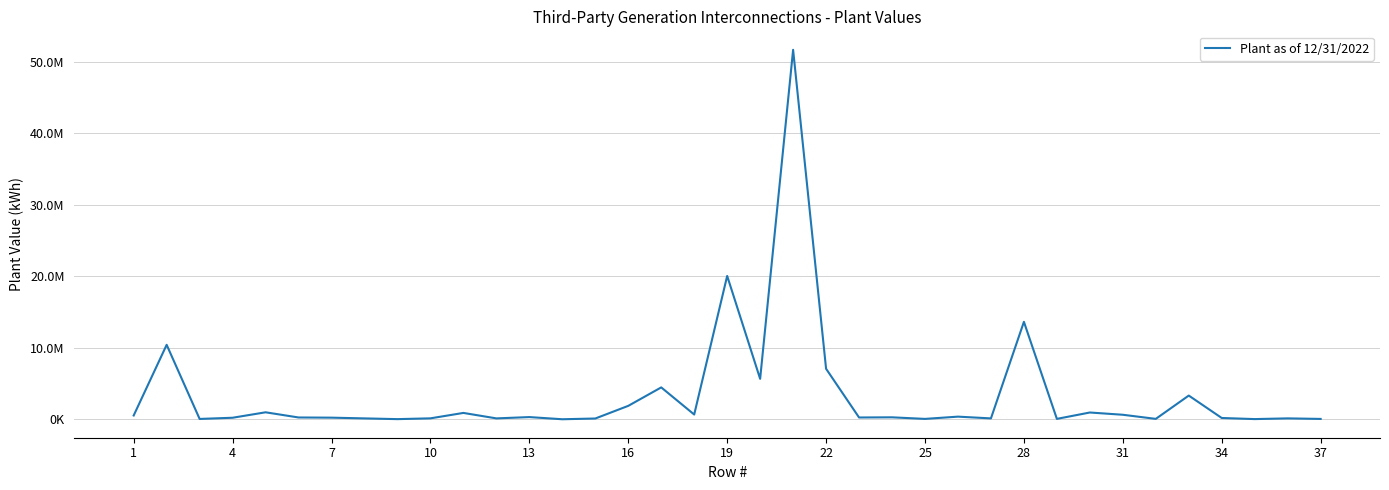

What is the difference between the maximum and minimum values?

51638218.1